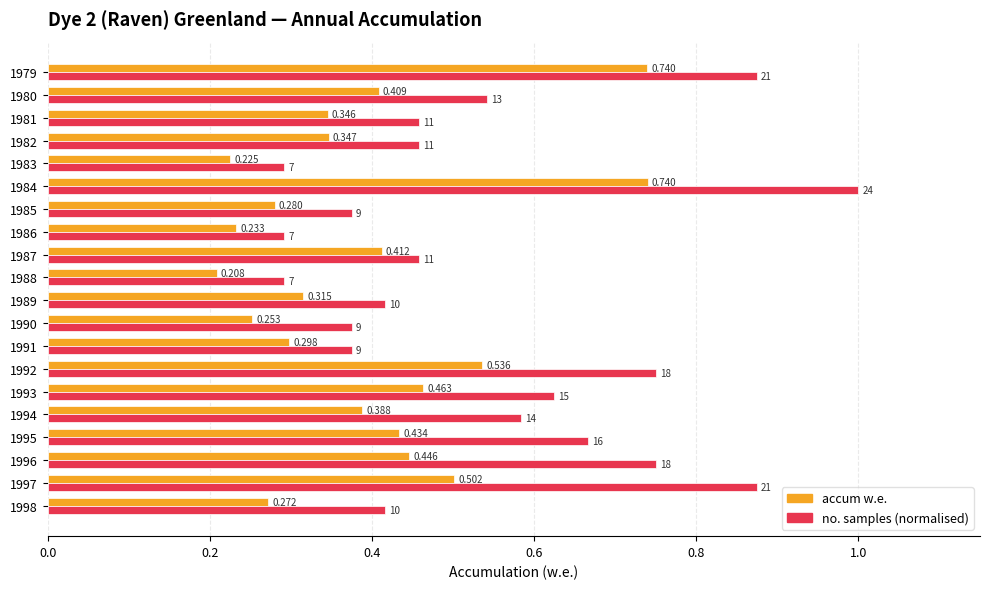

At 1996, list the series in order from smallest to largest.

accum w.e., no. samples (normalised)